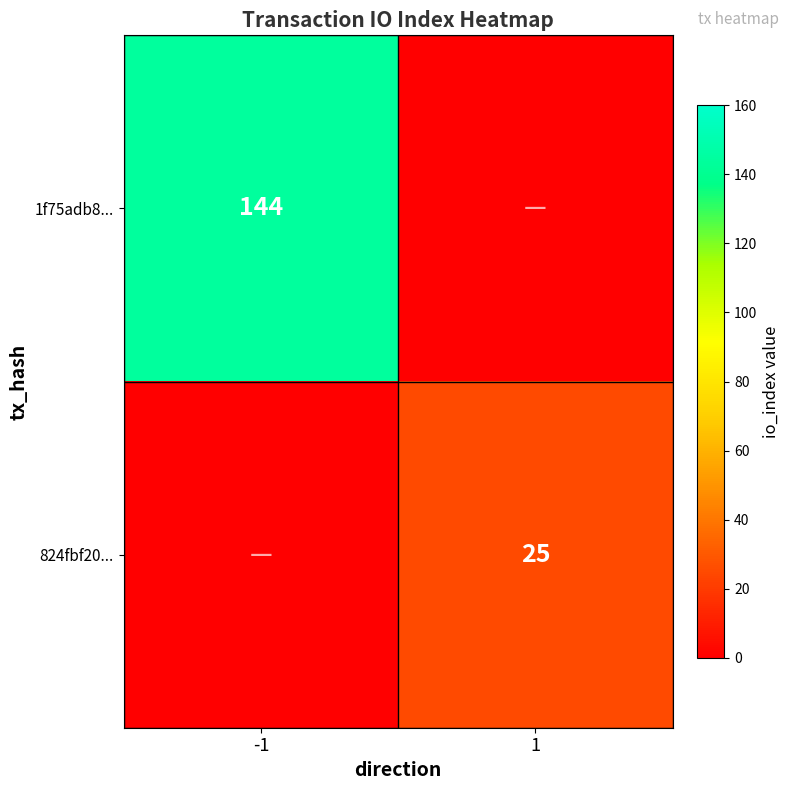

The value of 824fbf20... at 1 is 5. True or false?

False